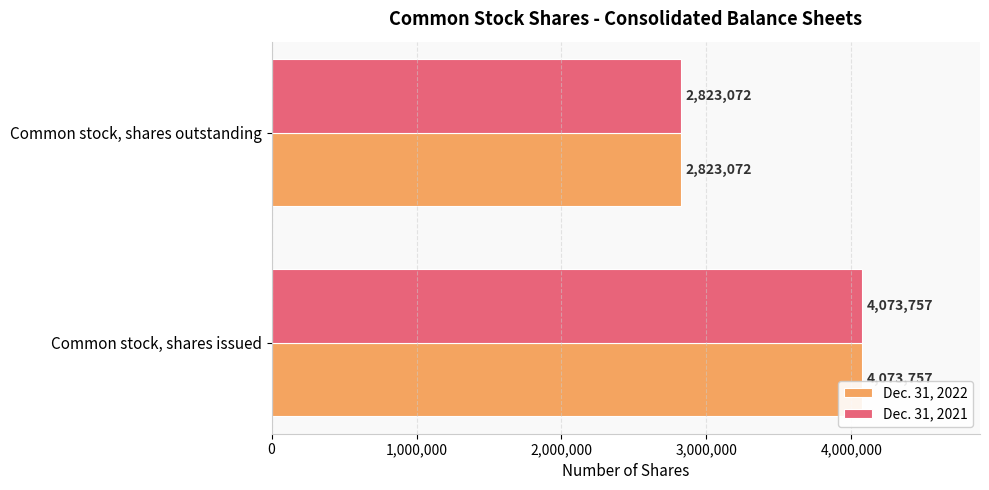

Count the number of data series in this chart.

2